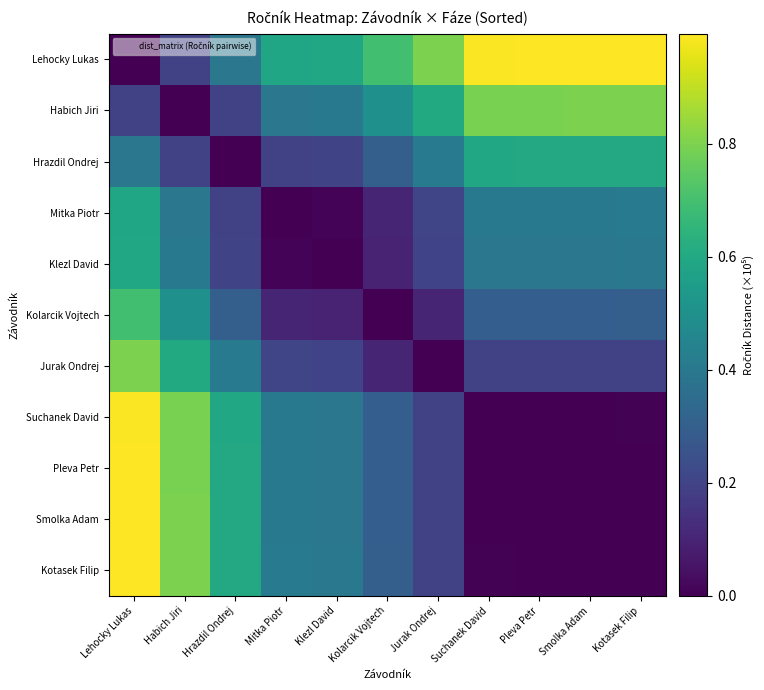

How many series are shown in this chart?

11